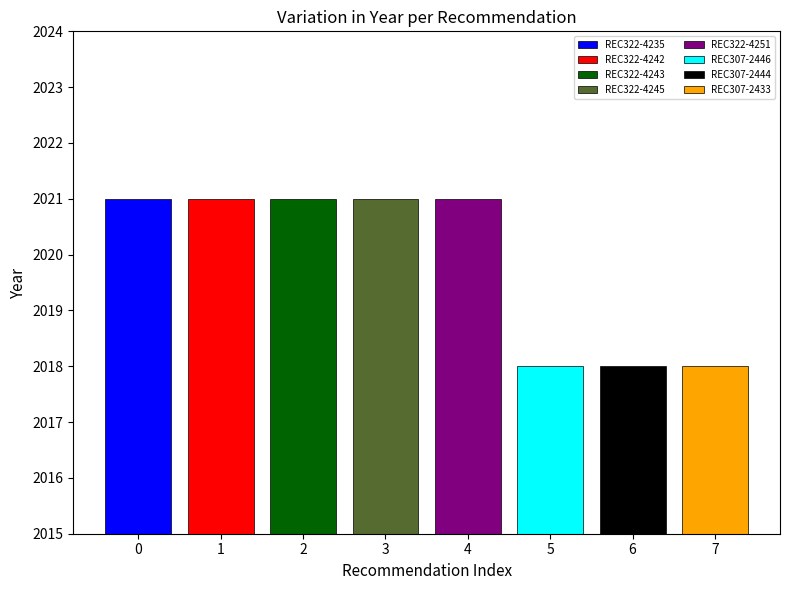

Does the chart contain stacked bars?

No